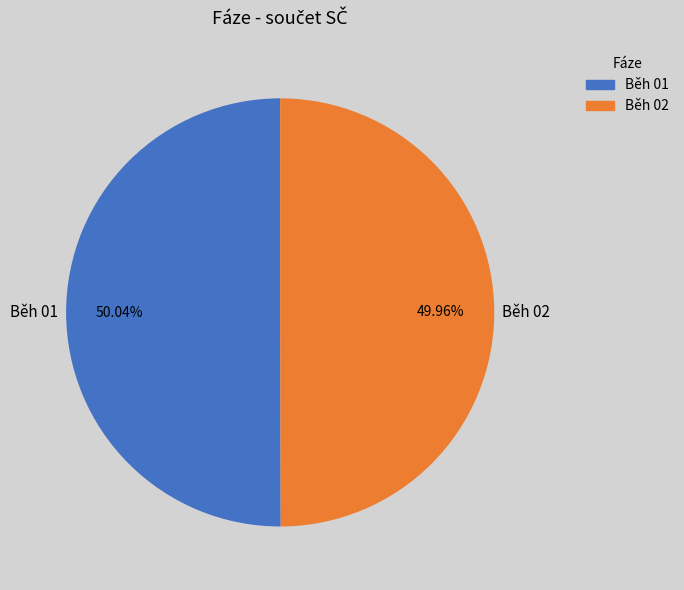

Approximately how many times larger is the value at Běh 01 compared to Běh 02?

1.0